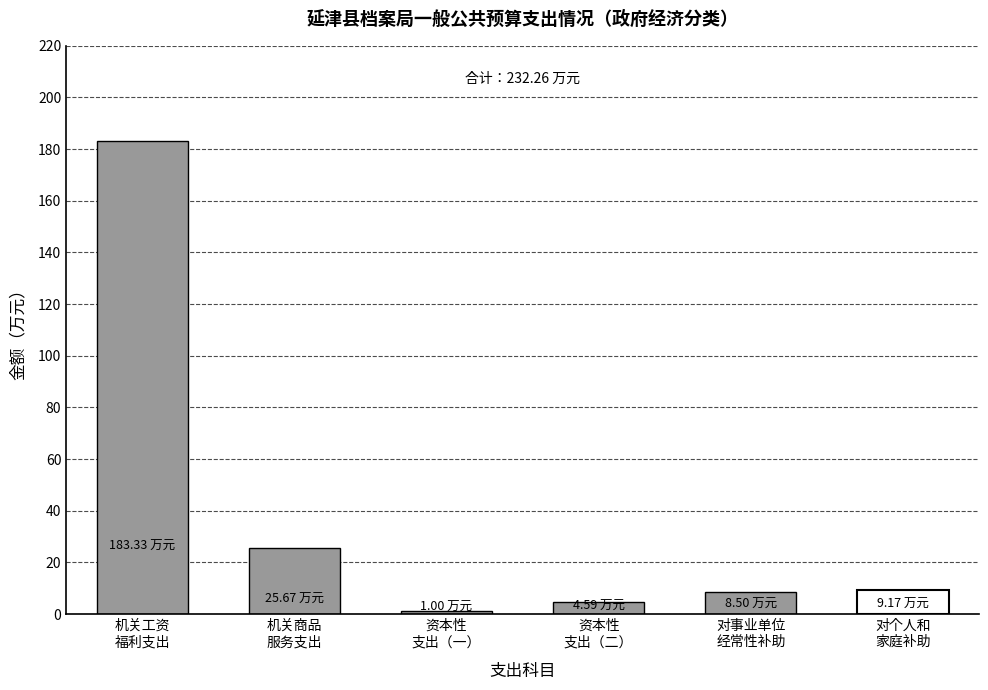

How many bars are there in total?

6